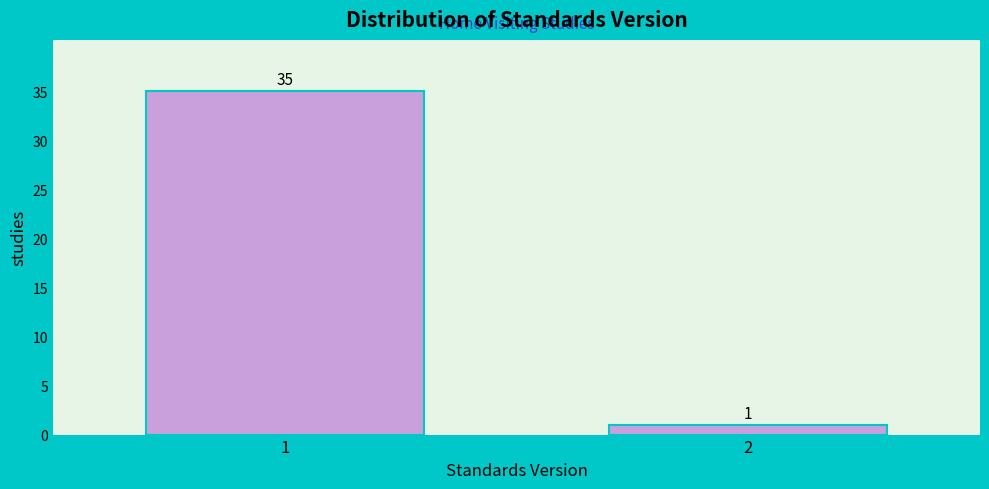

Reading left to right, extract all data points from this chart.

35	1